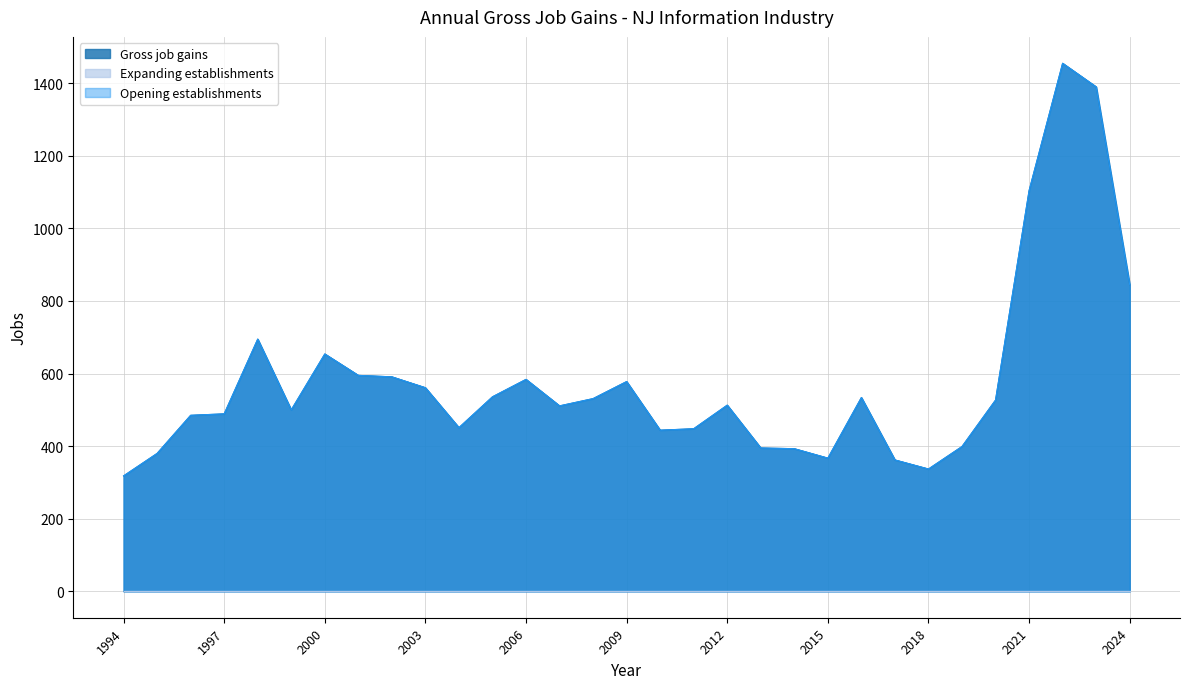

Is it true that Gross job gains equals 592 at 2011?

False